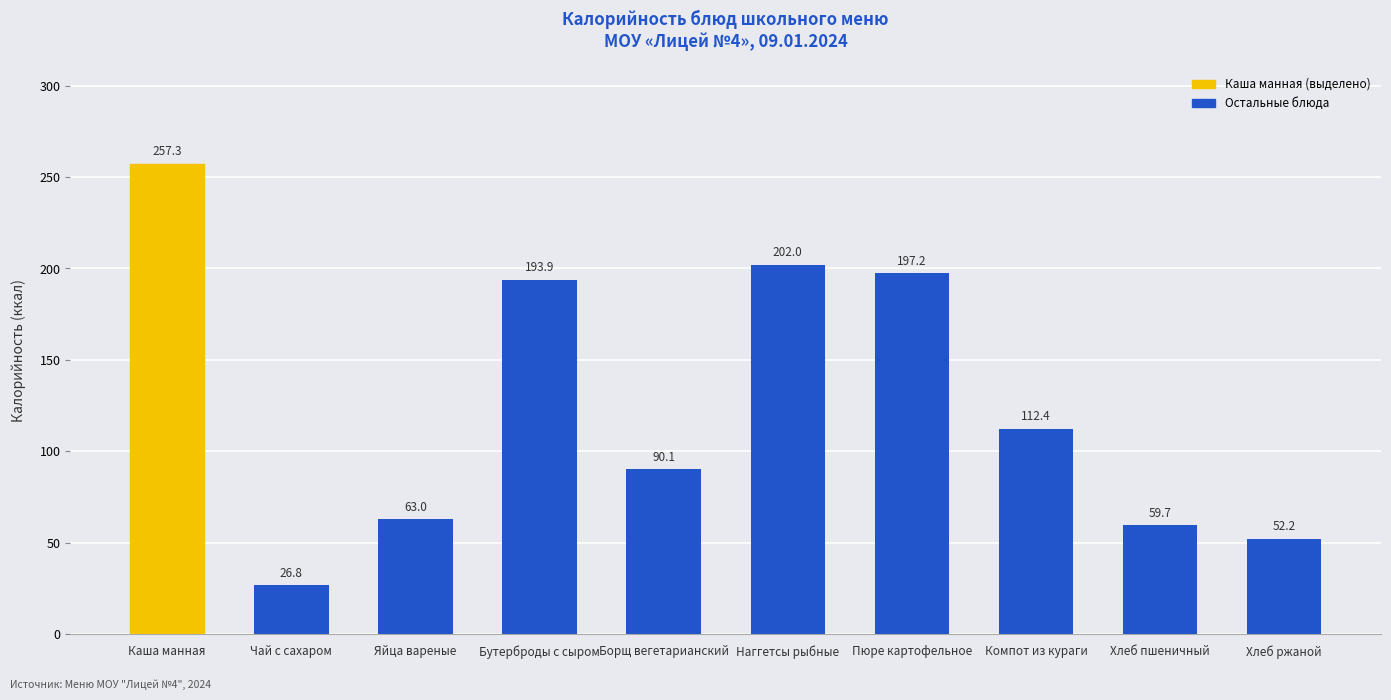

What value does the data have at Наггетсы рыбные?

202.0